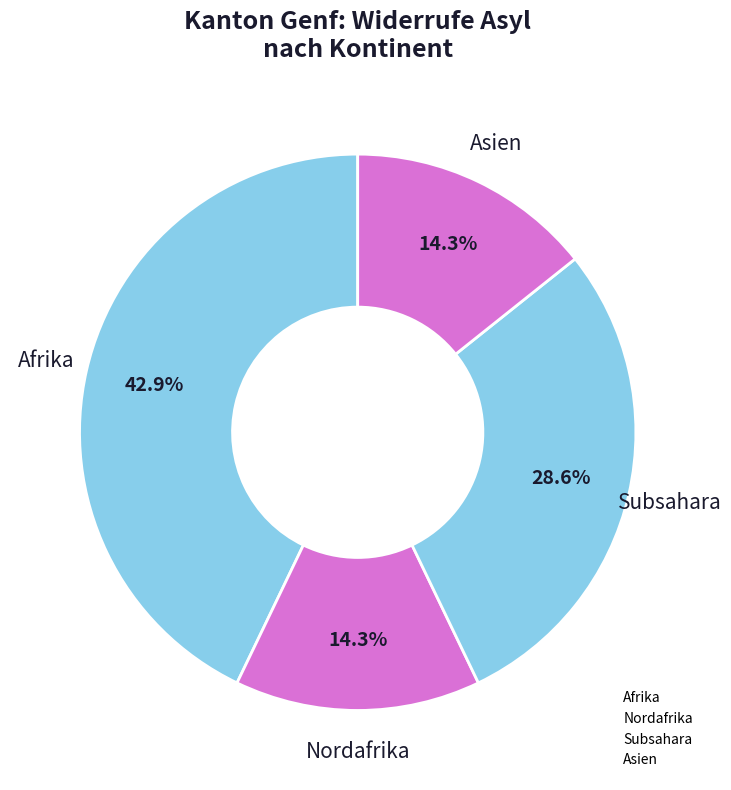

How many segments does this pie chart have?

4